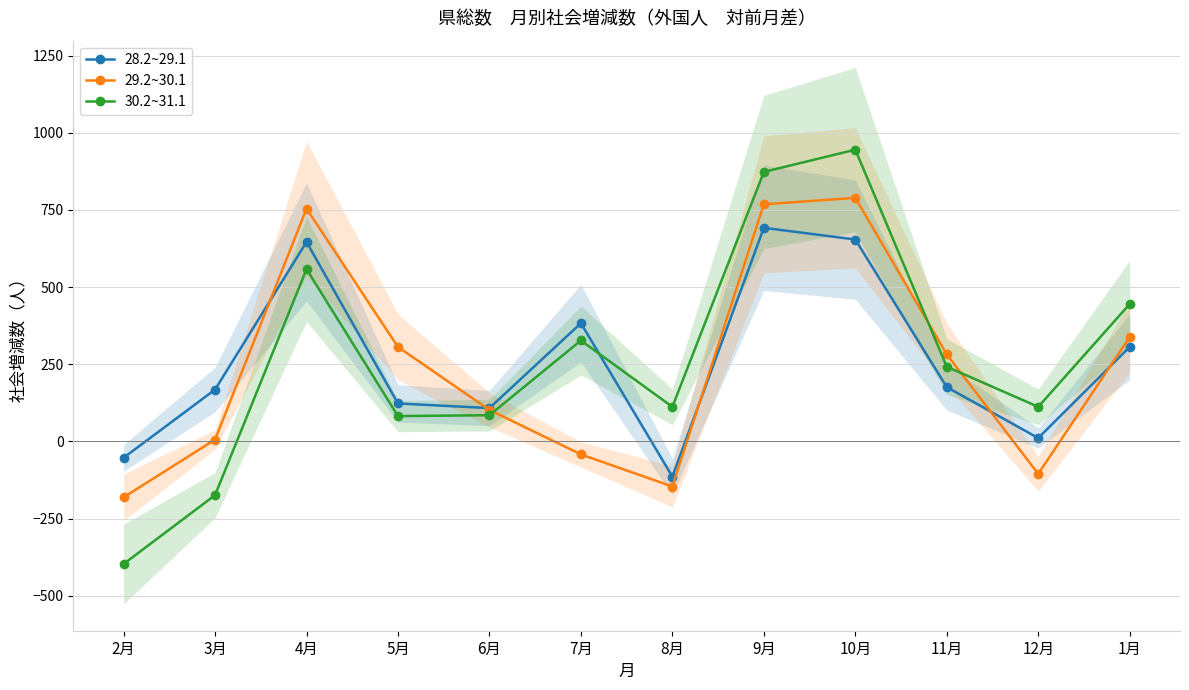

How many data points does each series have?

12